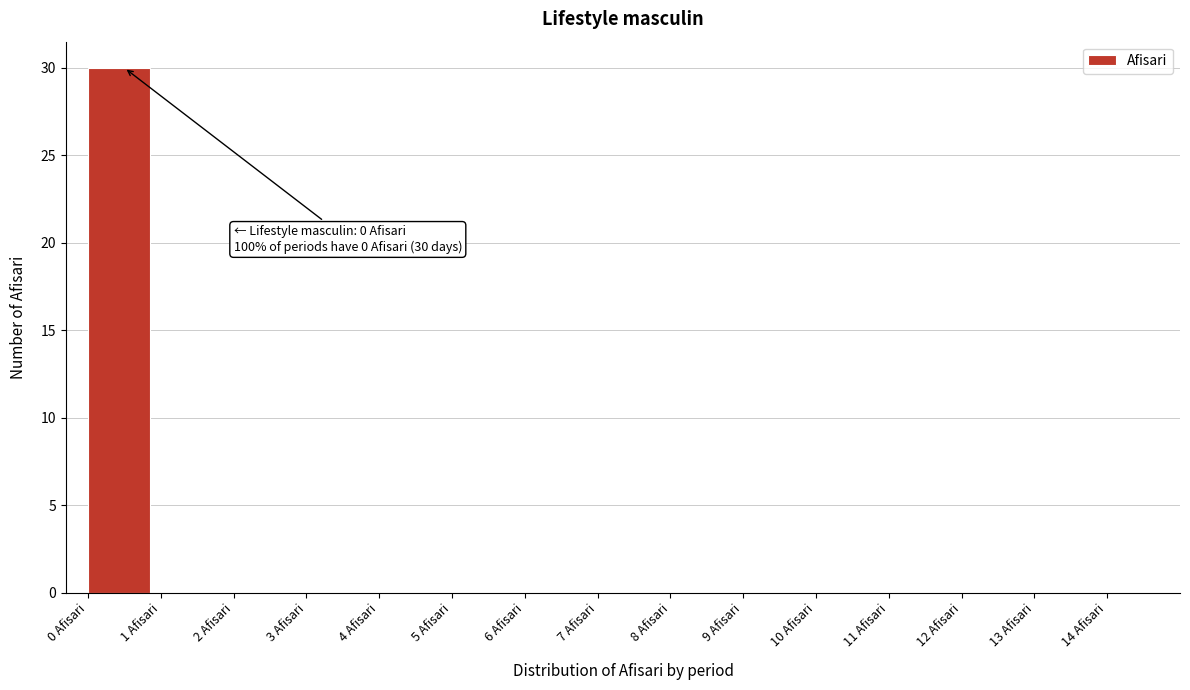

Over which range of the x-axis is the bar tallest?

0 to 1